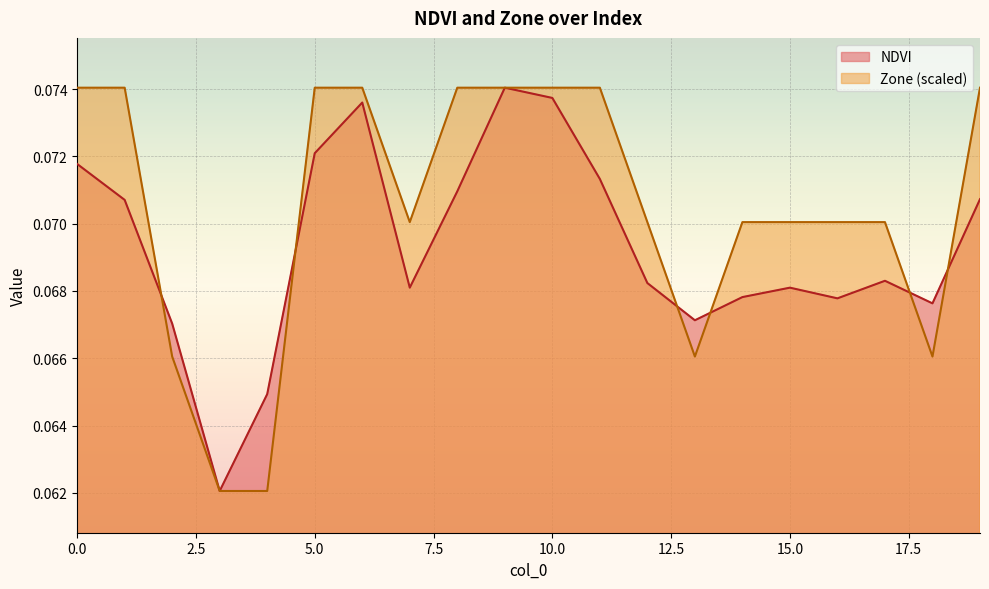

Is it true that Zone equals 0.1 at 17?

False